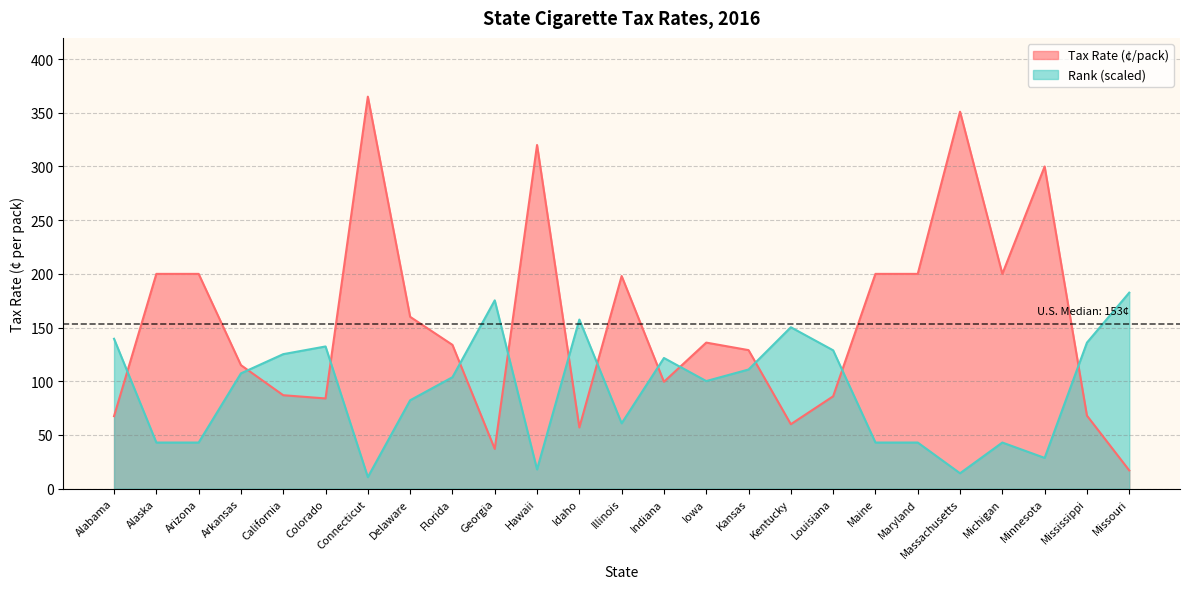

The value of Tax Rate (¢/pack) at Illinois is 198.0. True or false?

True